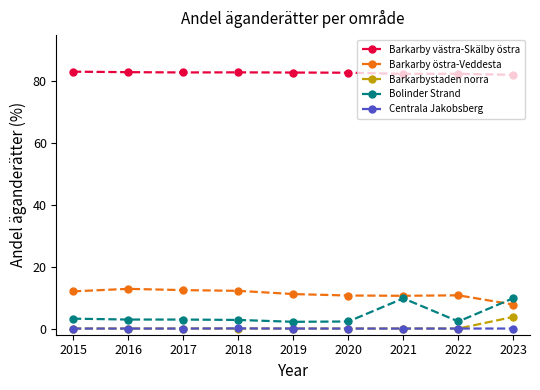

Is this an area chart (filled region under the line)?

No